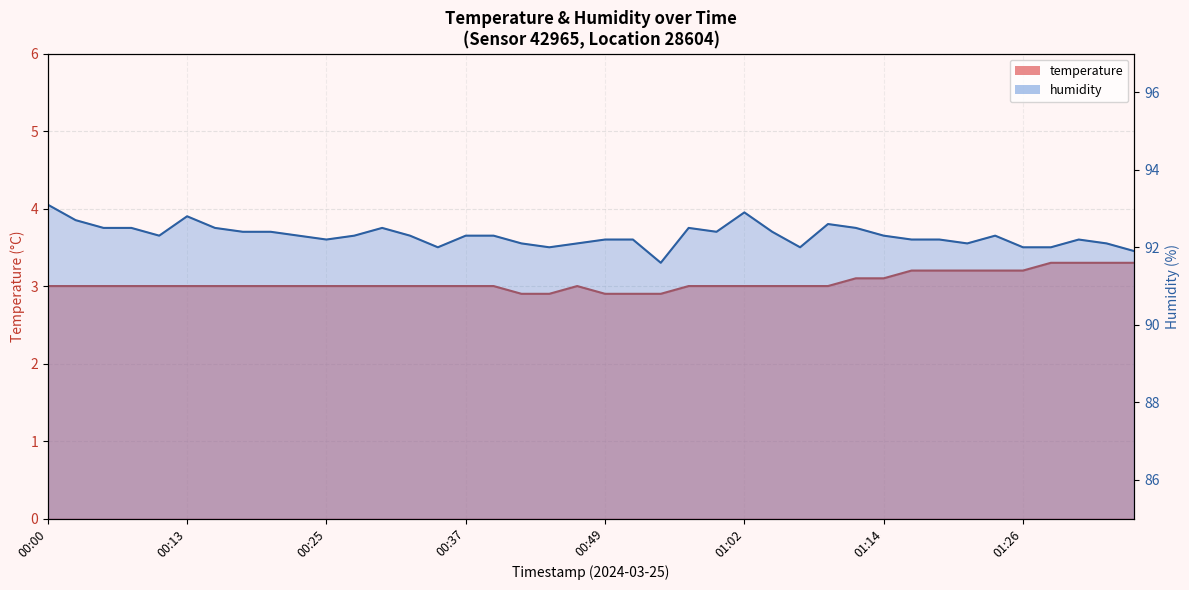

What is the difference between the humidity values at 00:42 and 01:36?

0.2